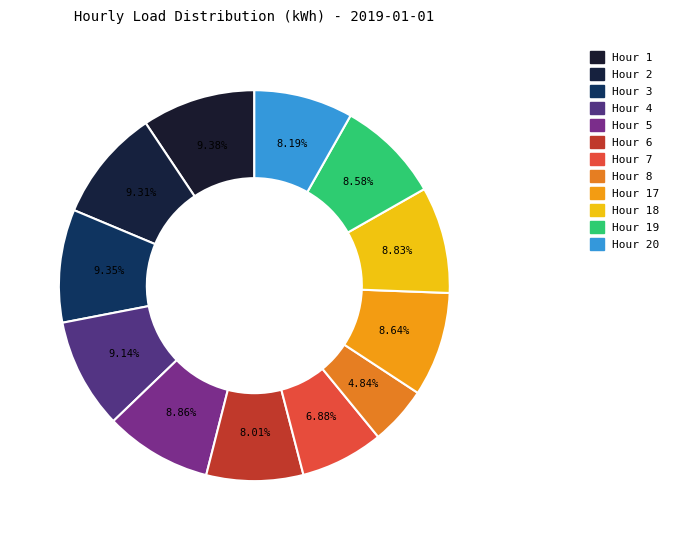

What portion of the pie excludes Hour 6?

92.0%